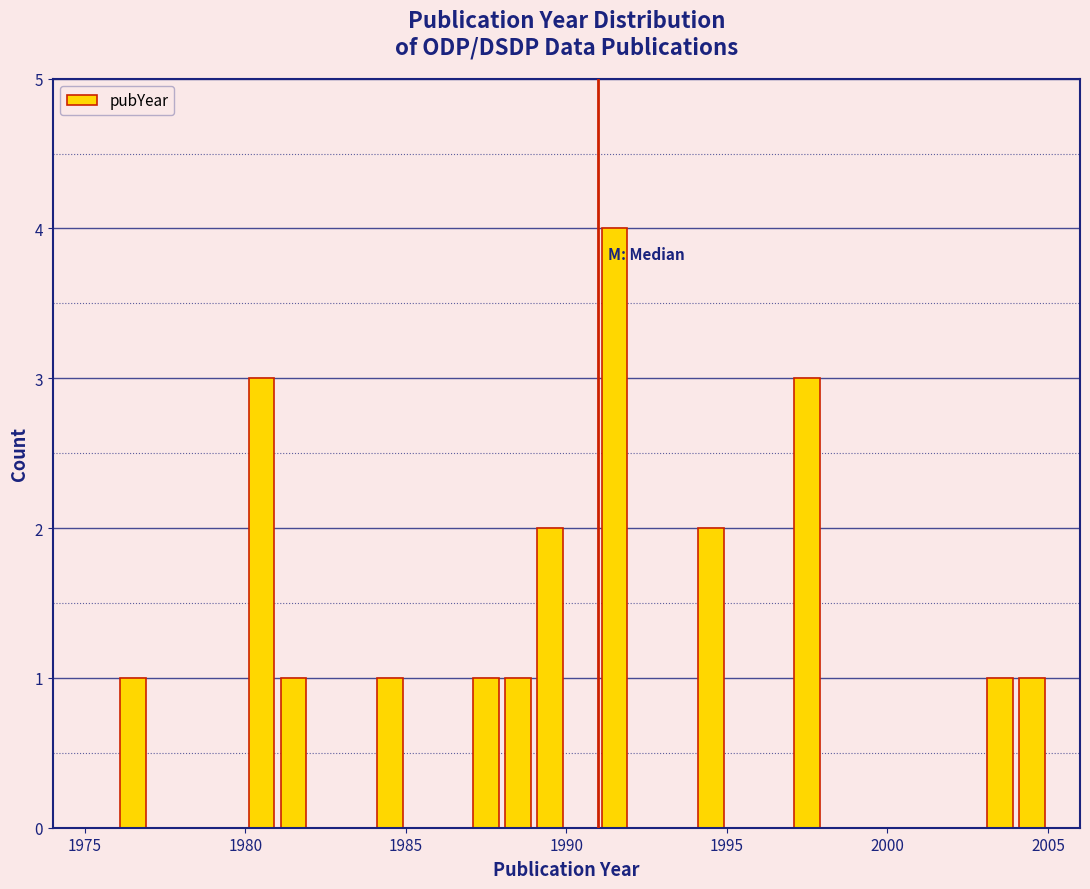

Read against the x-axis, roughly where is the centre of the tallest bar?

1991.5